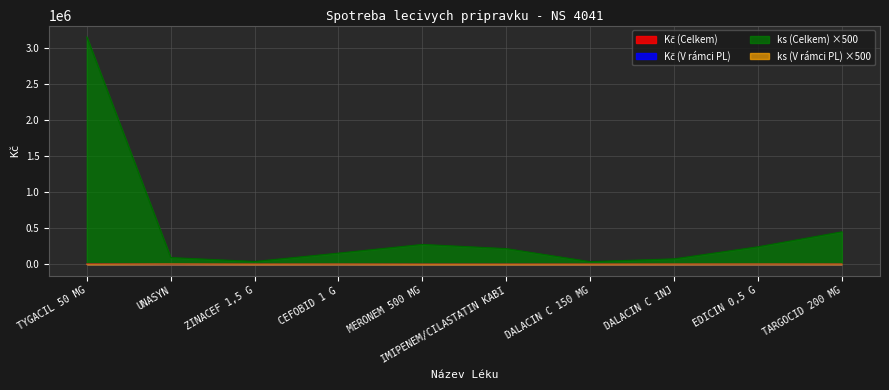

True or false: ks (Celkem) has more than 2 points higher than both neighbors.

True